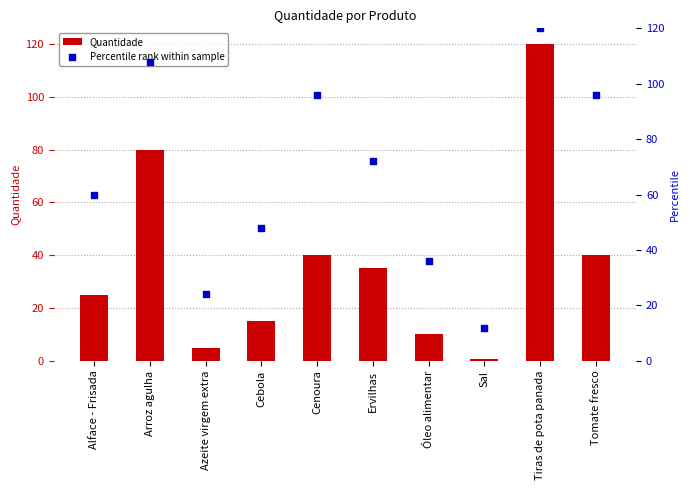

What are all the series names shown in the legend?

Quantidade, Percentile rank within sample